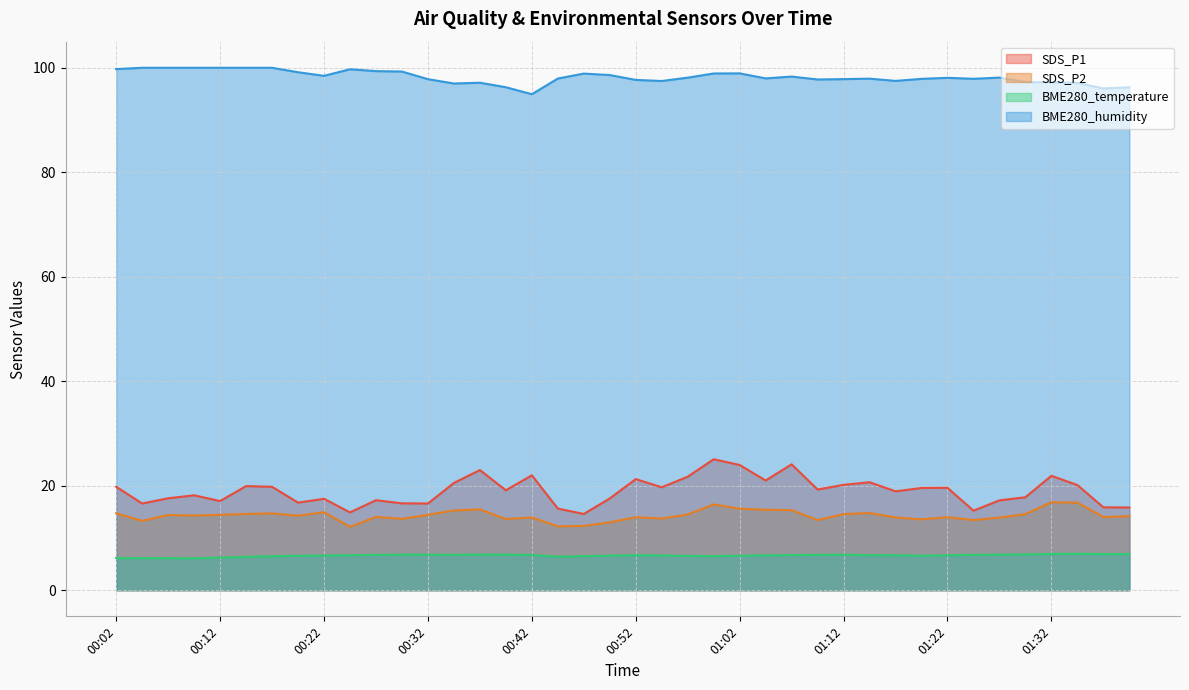

The value of SDS_P1 at 01:20 is 29.2. True or false?

False